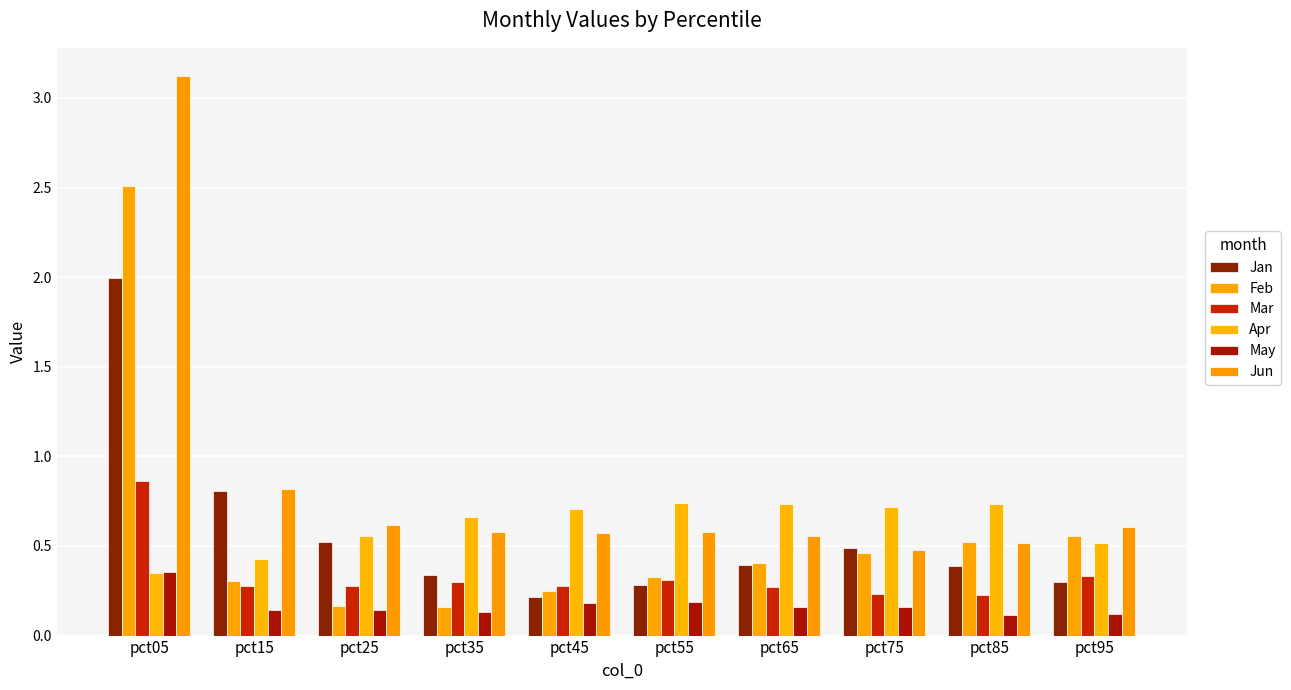

What is the average value of the Feb series?

0.6